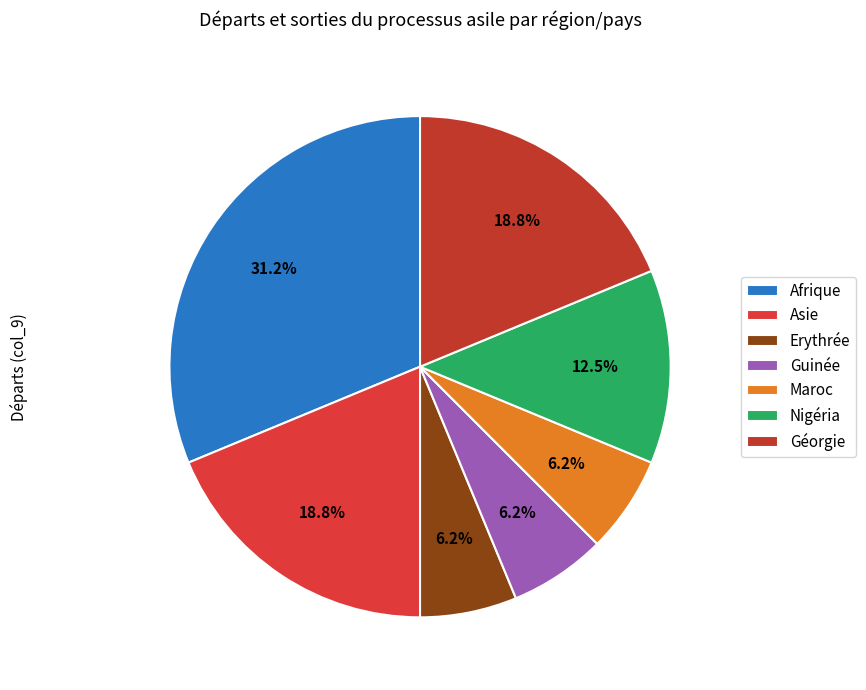

What is the largest slice in the pie chart?

Afrique